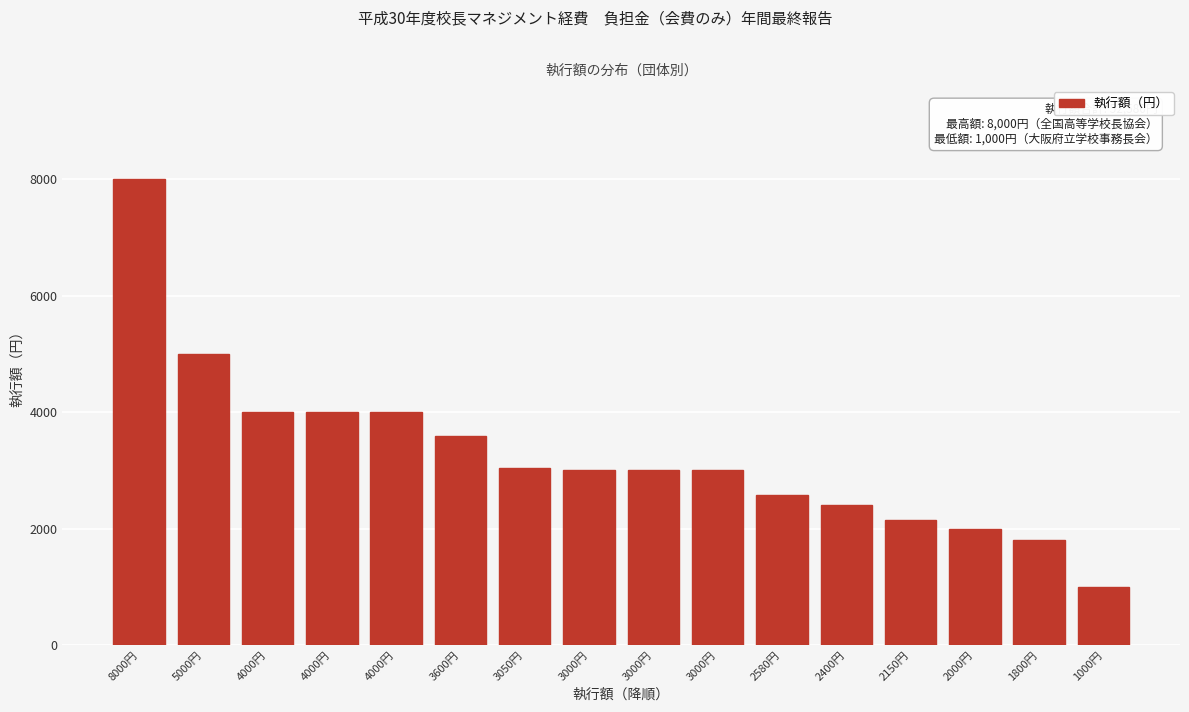

How many values are below 3000?

6